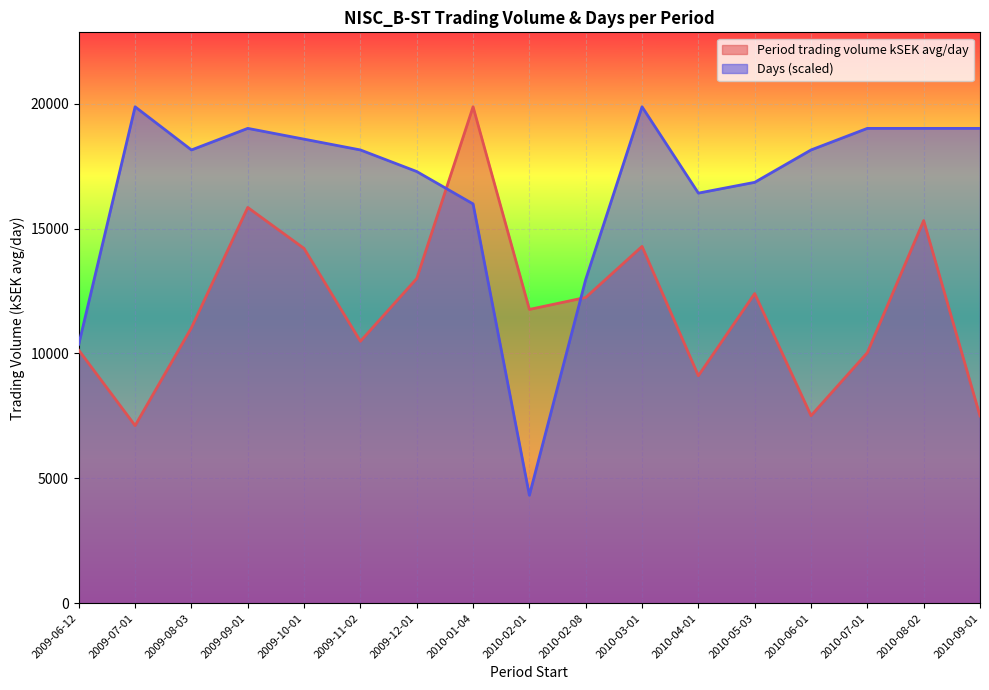

What is the highest value of the Days series?

19880.8